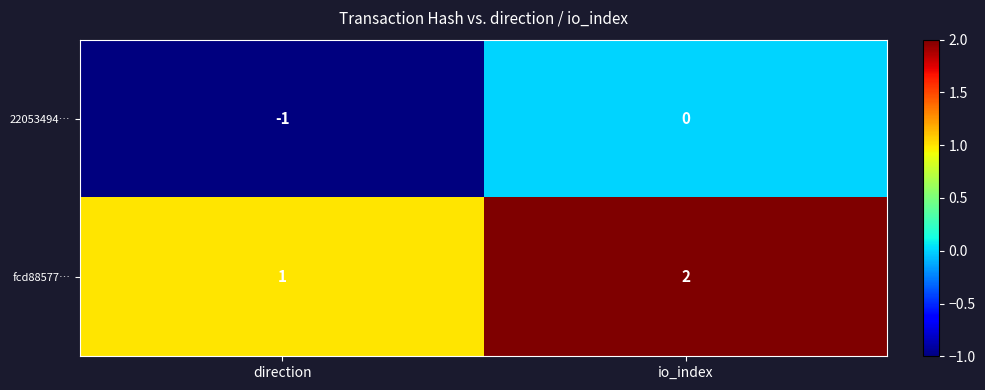

At which label is fcd88577… closest to 1?

direction